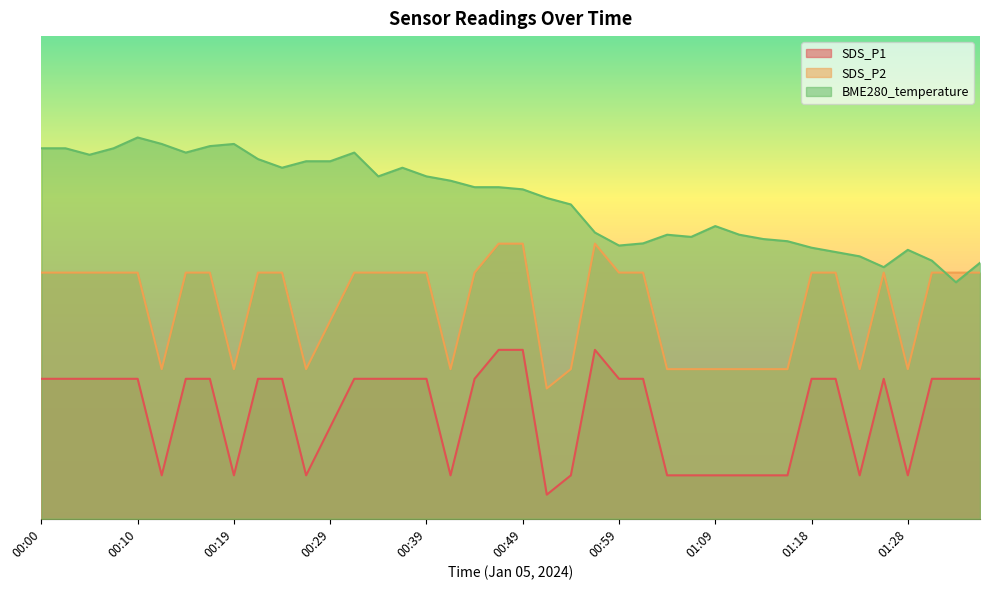

True or false: SDS_P1 and SDS_P2 intersect in this chart.

False